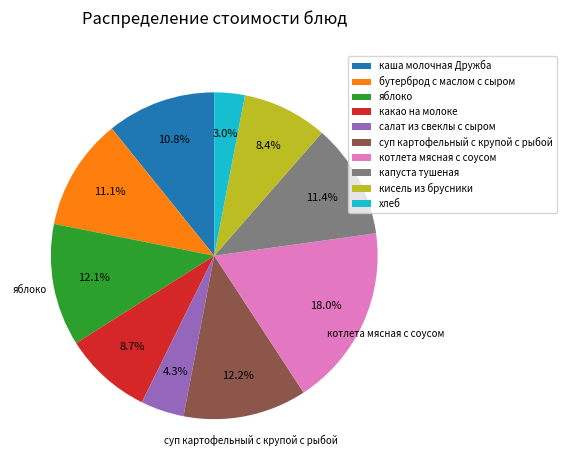

Which category has the smallest portion of the pie?

хлеб